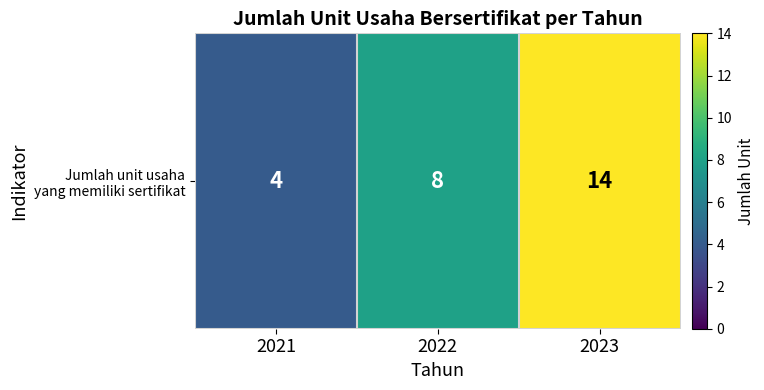

Rank the categories by value from lowest to highest.

2021, 2022, 2023